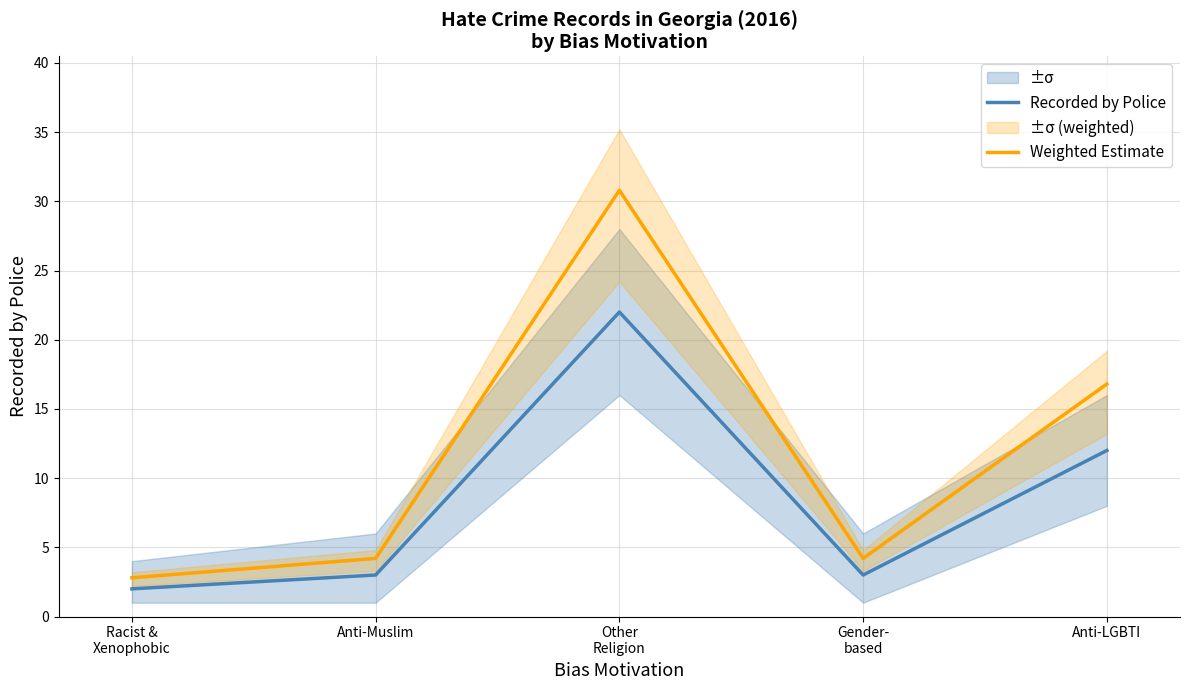

Is it true that Weighted Estimate equals 27.9 at Anti-LGBTI?

False